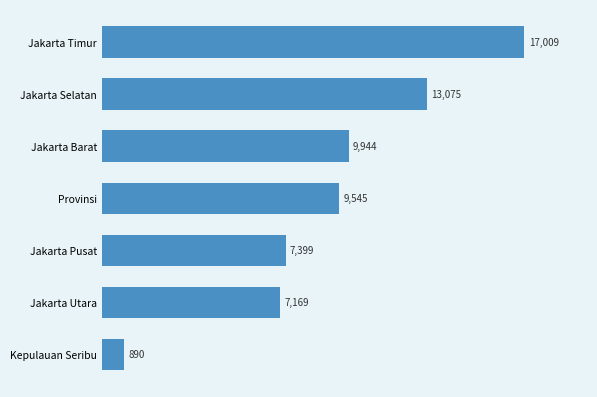

List the labels in order of value, largest first.

Jakarta Timur, Jakarta Selatan, Jakarta Barat, Provinsi, Jakarta Pusat, Jakarta Utara, Kepulauan Seribu